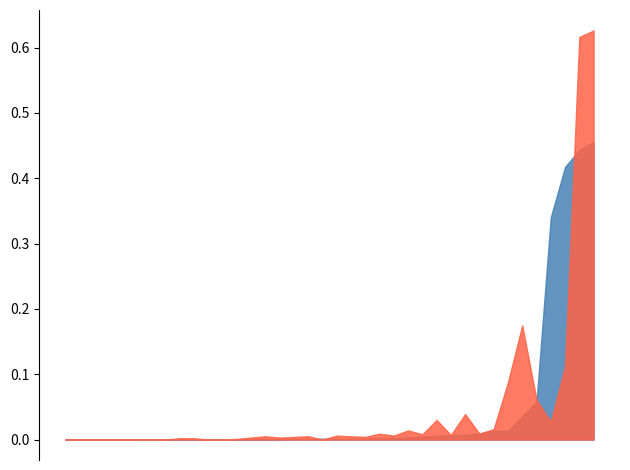

What is the label of the 23rd point from the right?

31